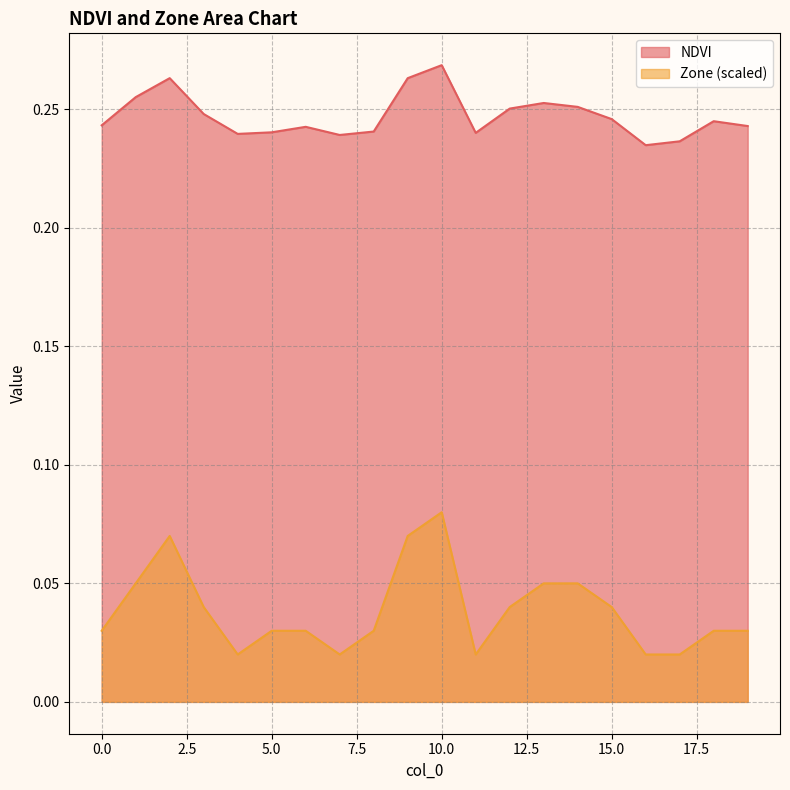

At how many categories does at least one series exceed 0?

20